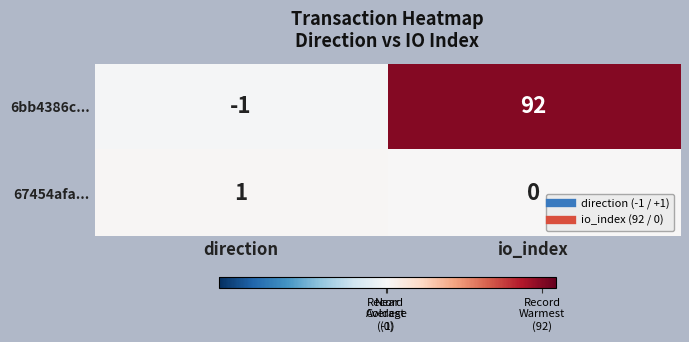

Which series has the widest spread of values?

6bb4386c...